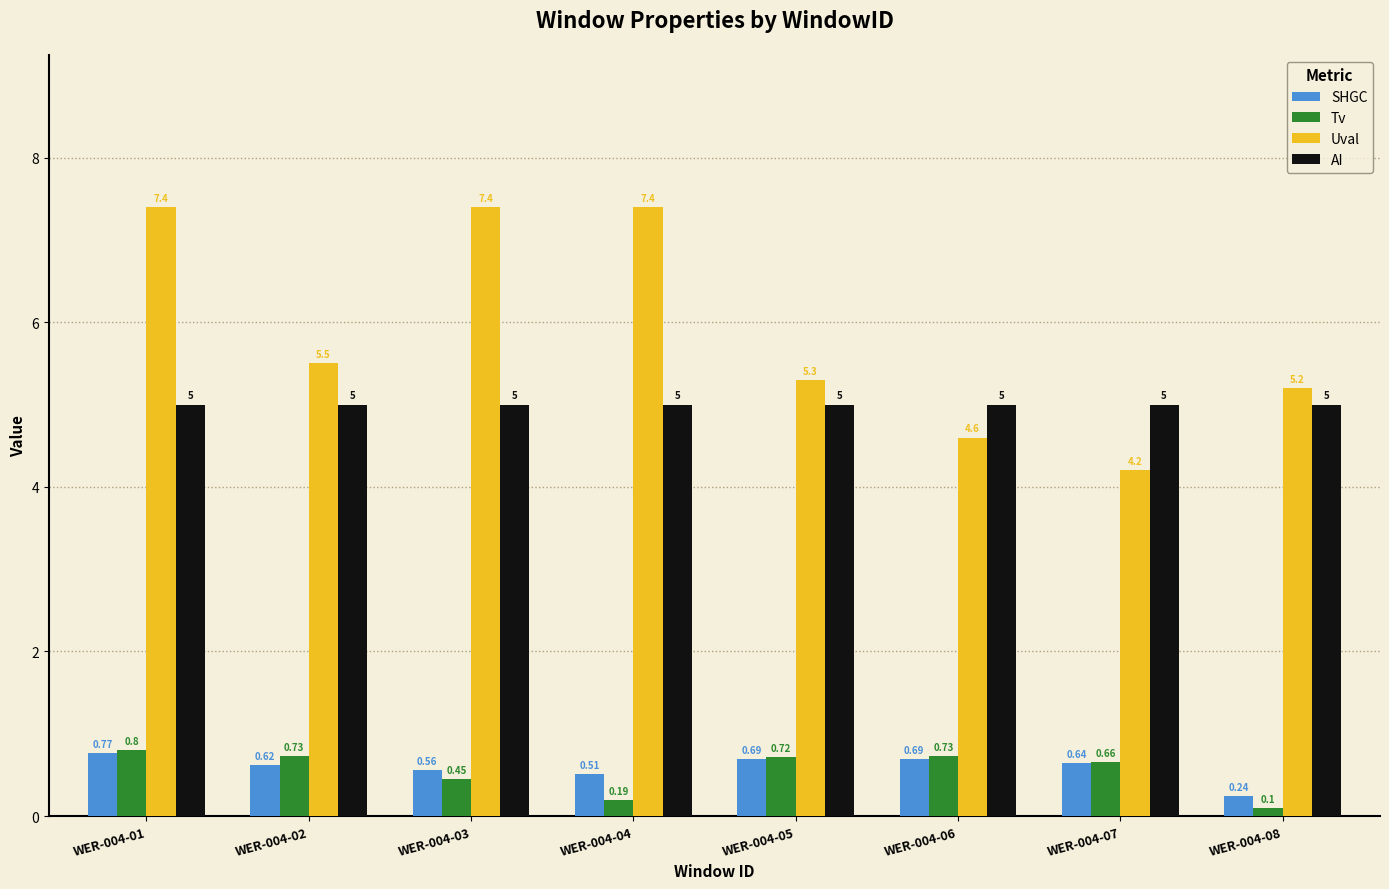

Which series changed the most between WER-004-04 and WER-004-07?

Uval